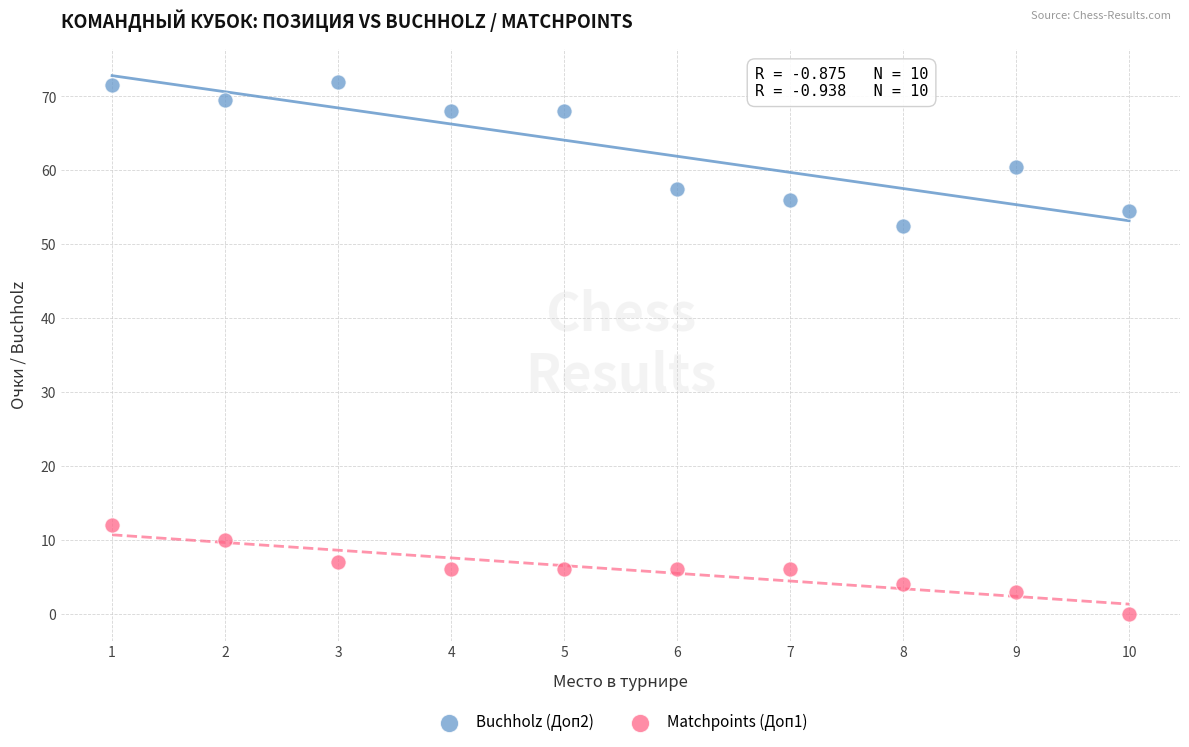

Across all data points, what is the range of Y values (max minus min)?

72.0